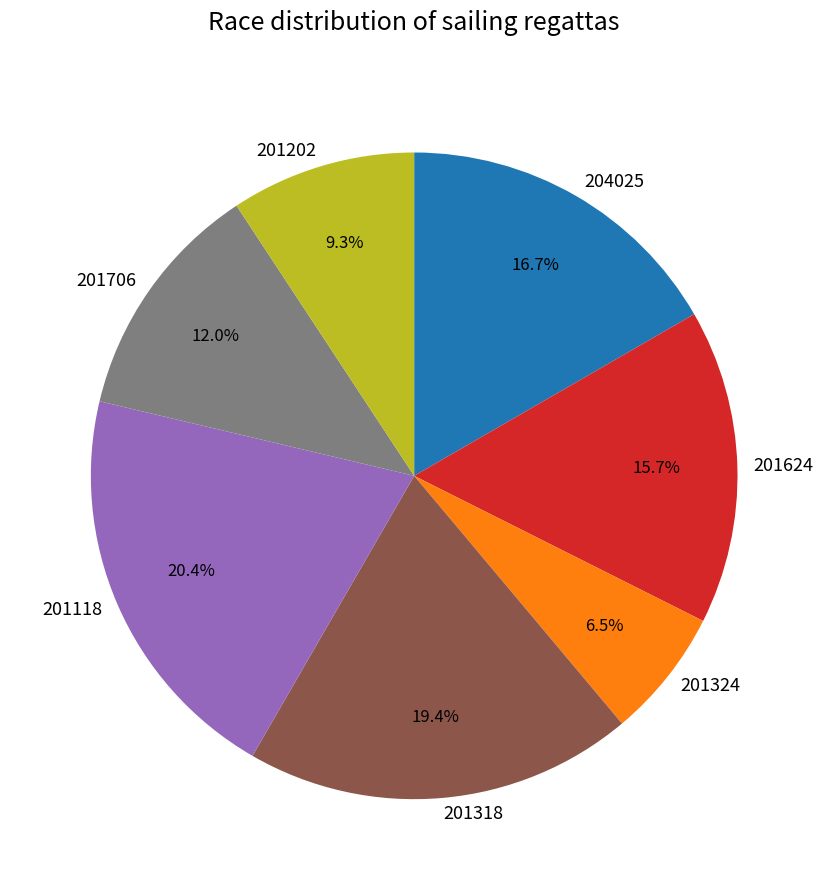

True or false: 201706 accounts for 26% of the total.

False